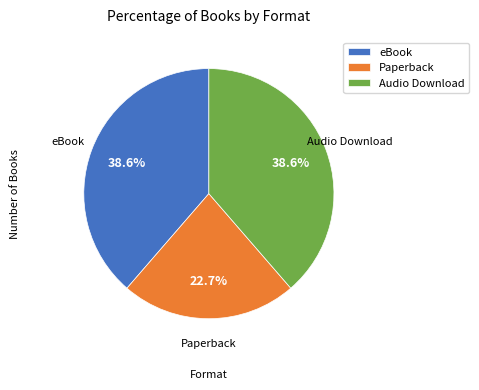

What portion of the pie excludes eBook?

61.4%